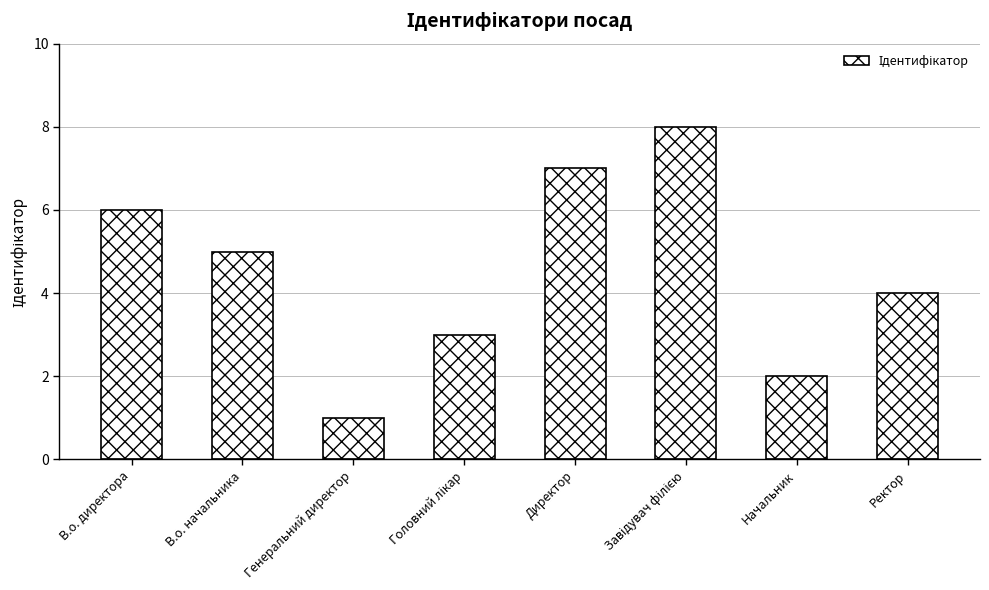

What is the value of the 2nd bar from the left?

5